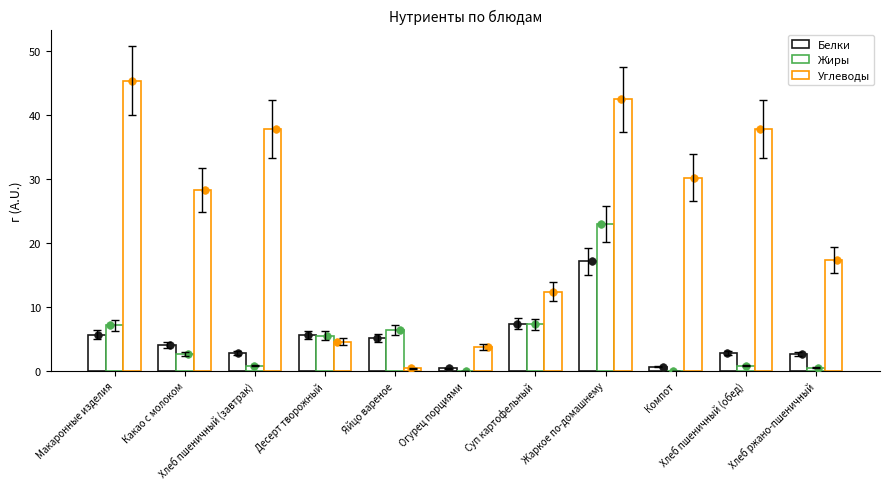

Which series has the largest total across all categories?

Углеводы